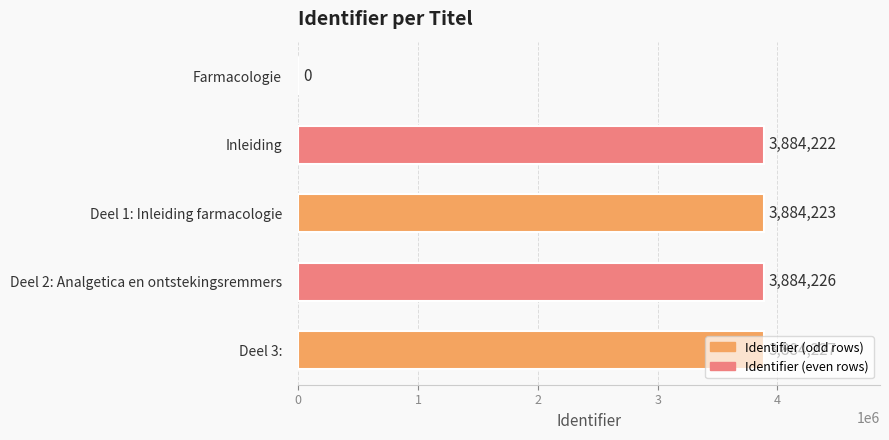

Does the chart contain stacked bars?

No